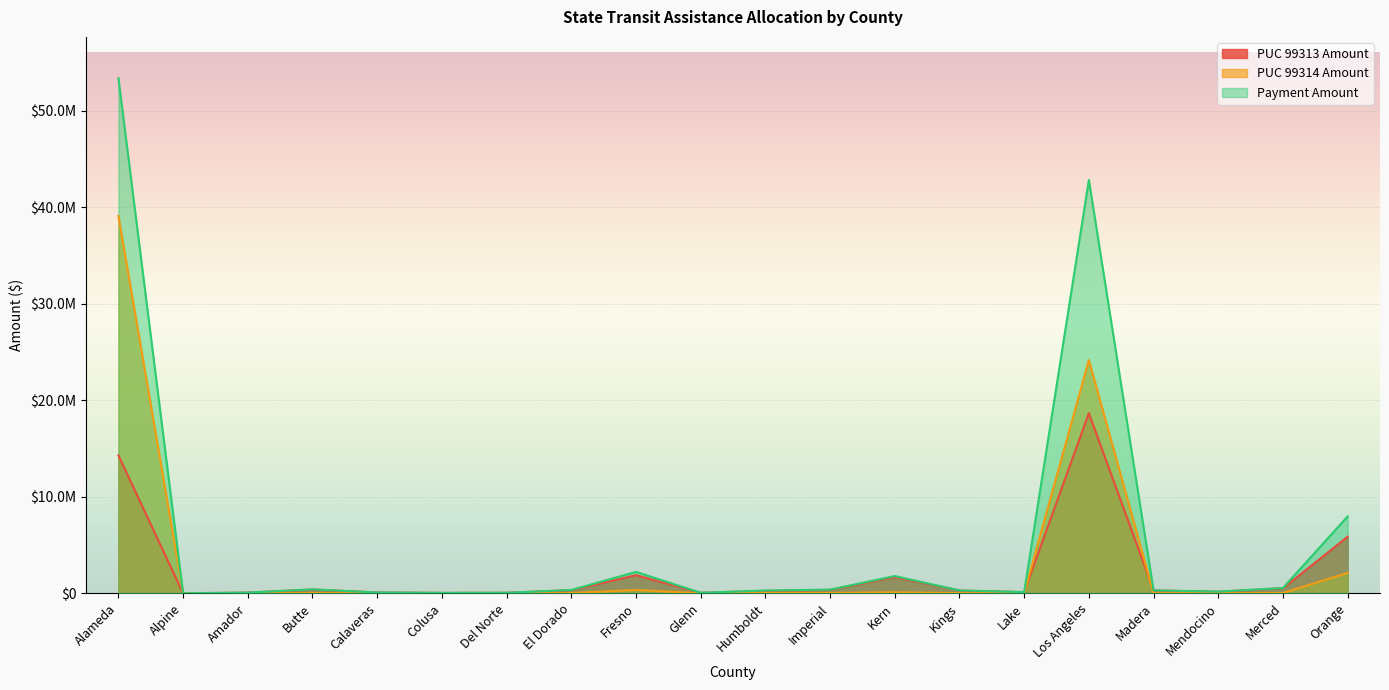

What is the difference between the PUC 99314 Amount values at Mendocino and Alpine?

12103